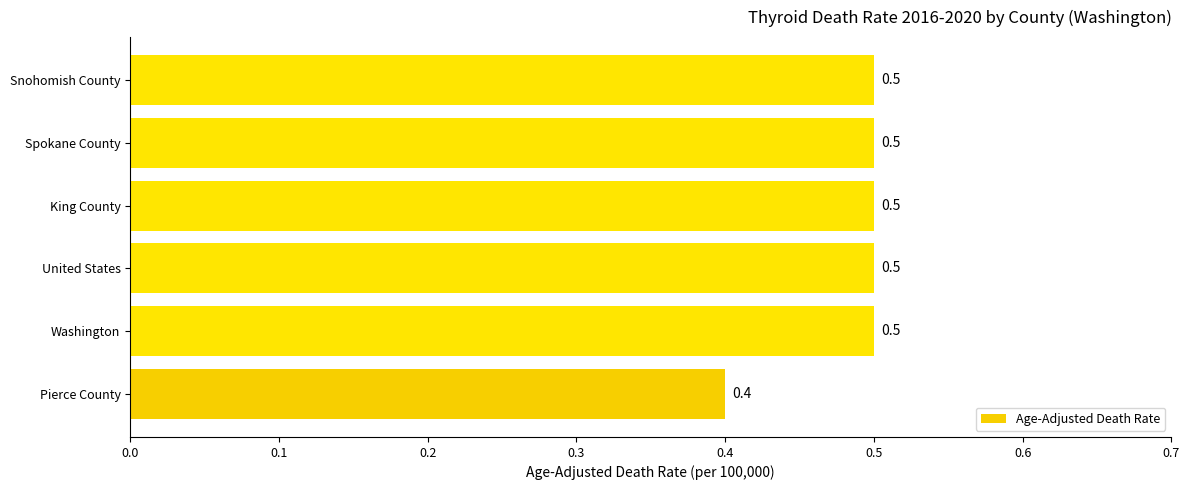

True or false: the data shows 0.5 at Spokane County.

True